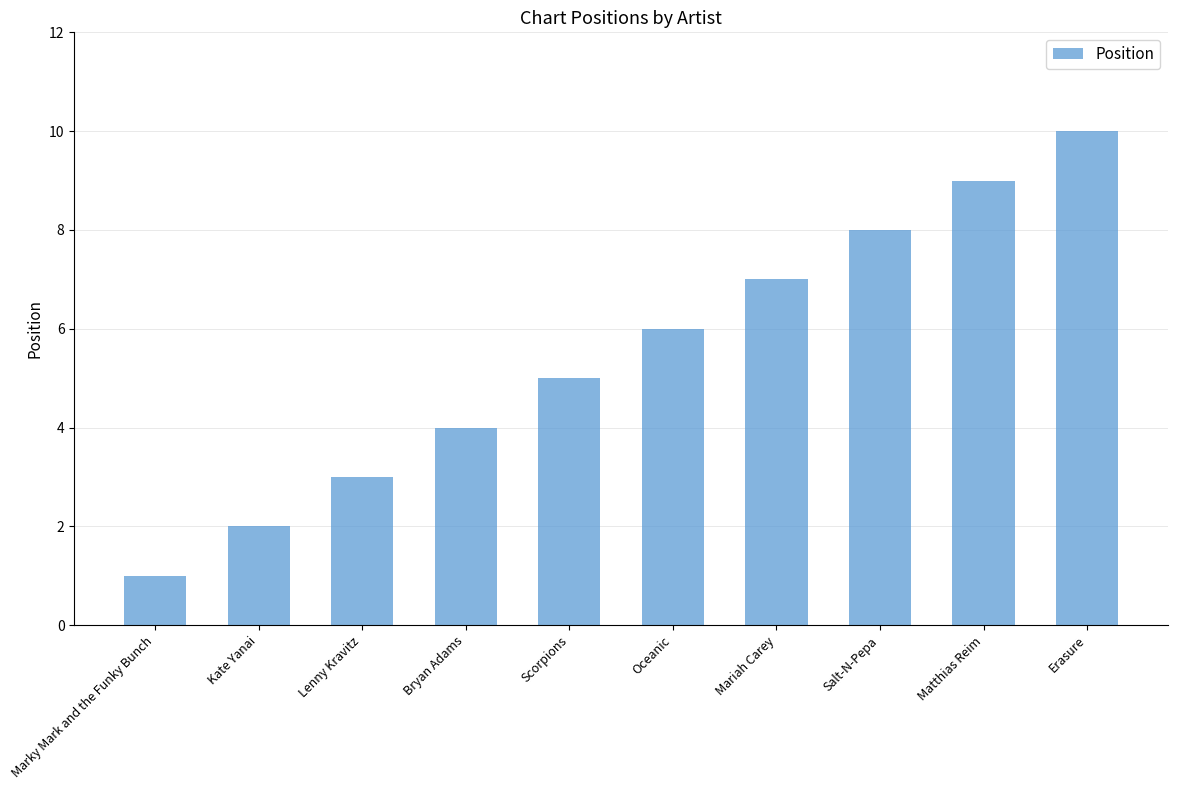

Reading left to right, what are all the values shown in this chart?

Marky Mark and the Funky Bunch=1	Kate Yanai=2	Lenny Kravitz=3	Bryan Adams=4	Scorpions=5	Oceanic=6	Mariah Carey=7	Salt-N-Pepa=8	Matthias Reim=9	Erasure=10